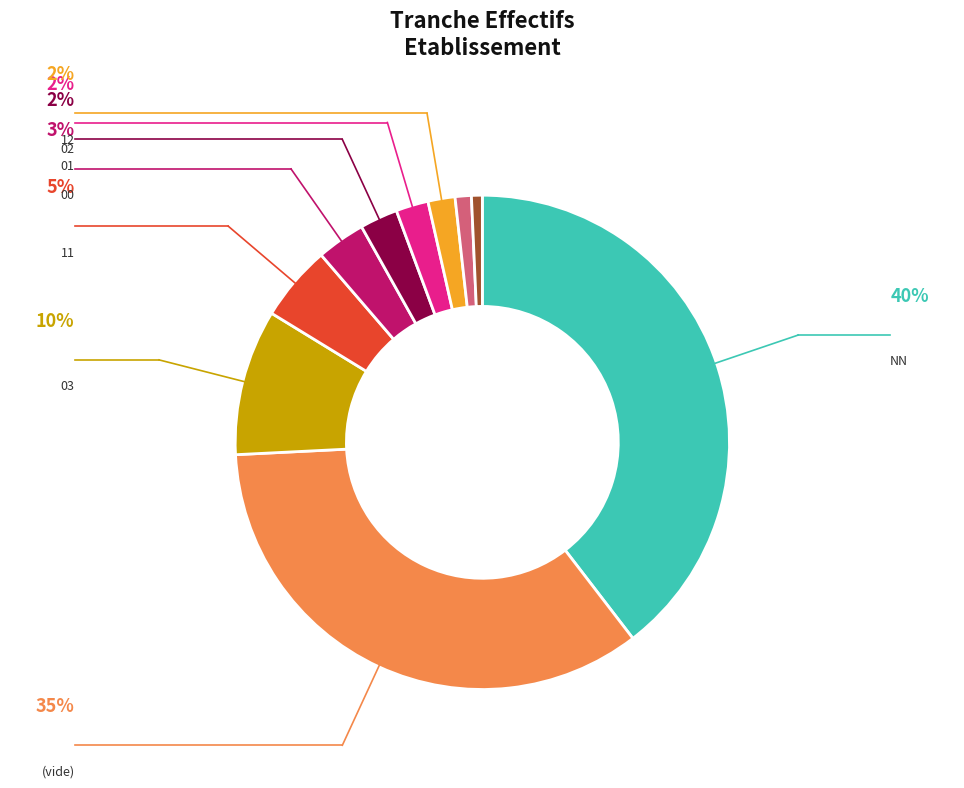

Count the number of slices in the pie.

10